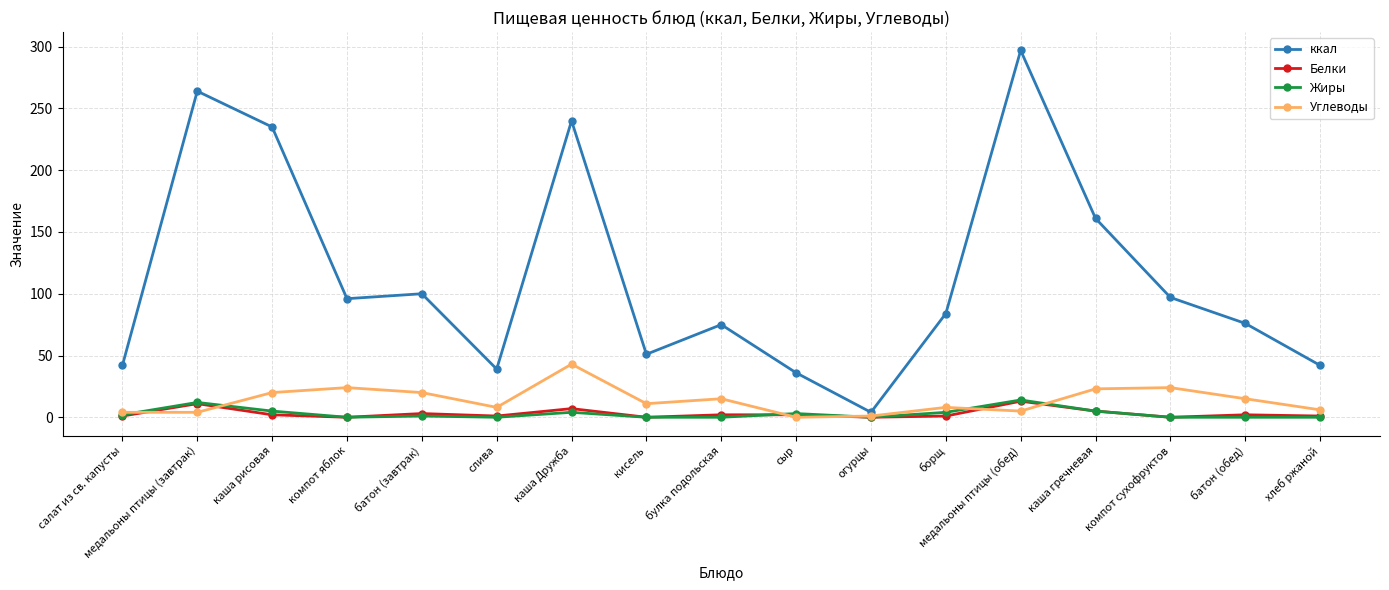

How many categories are shown in the chart?

17